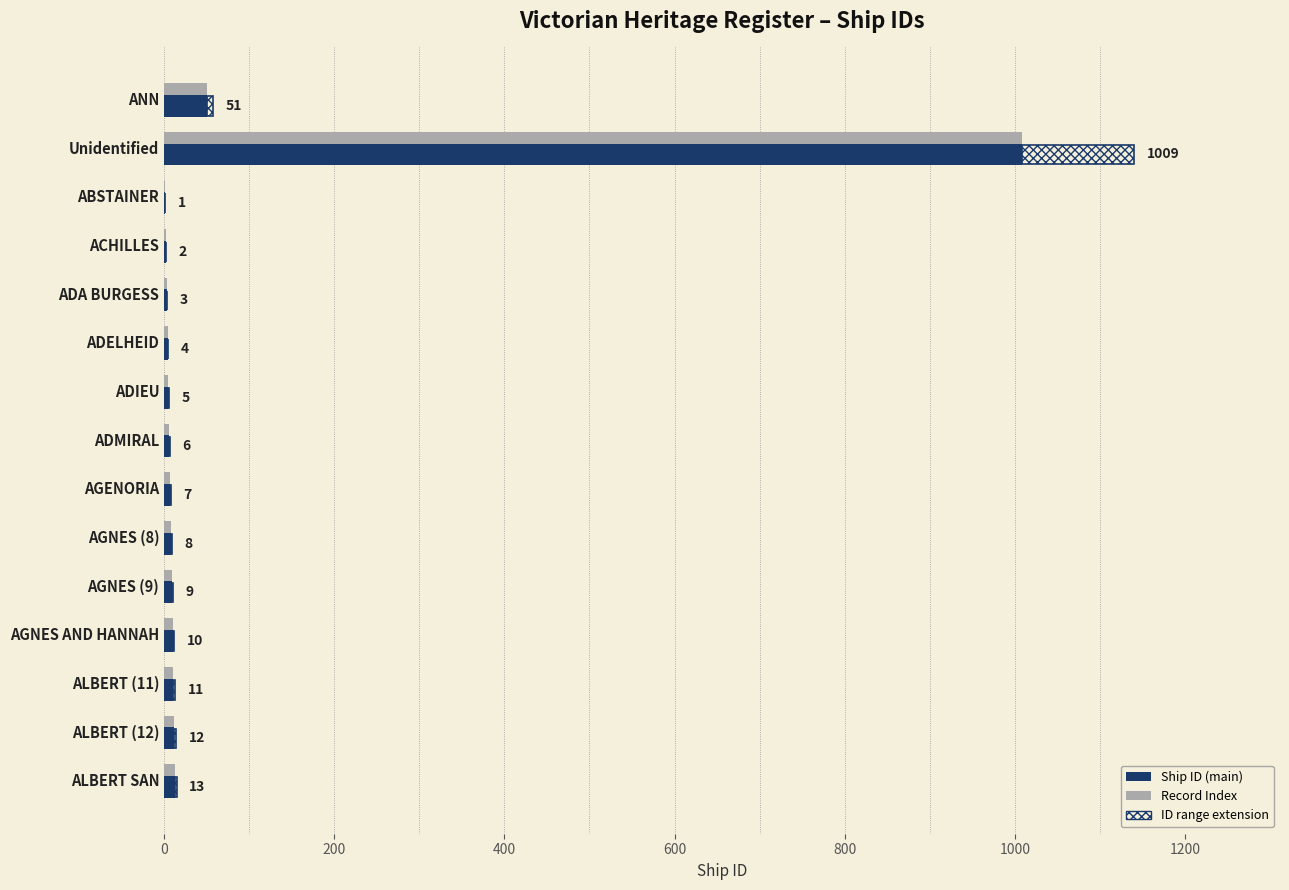

What is the total value across all series at Unidentified?

2018